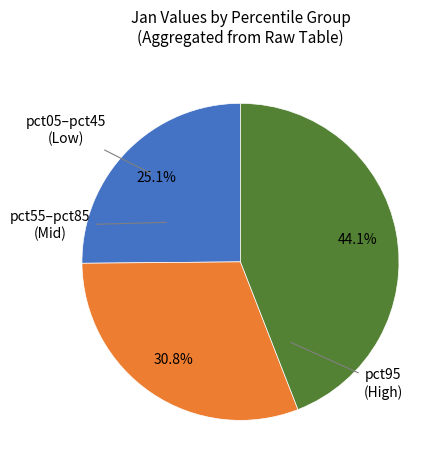

Does any single category account for the majority?

No